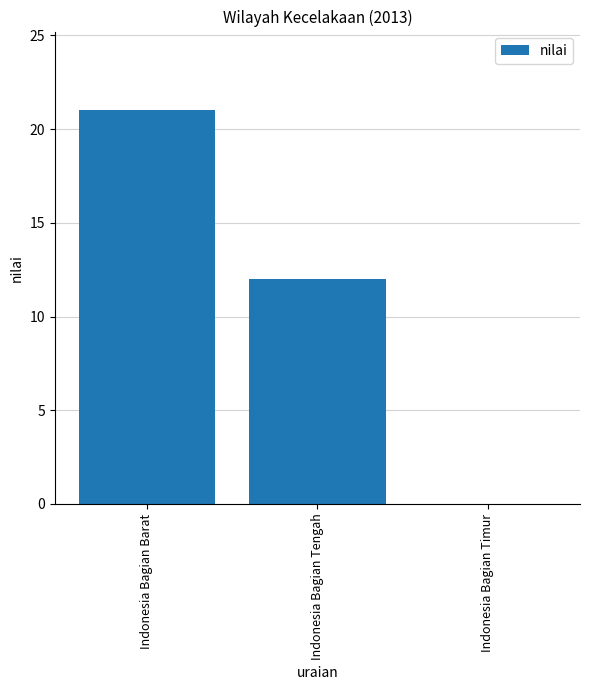

How many values are between 0 and 21?

3